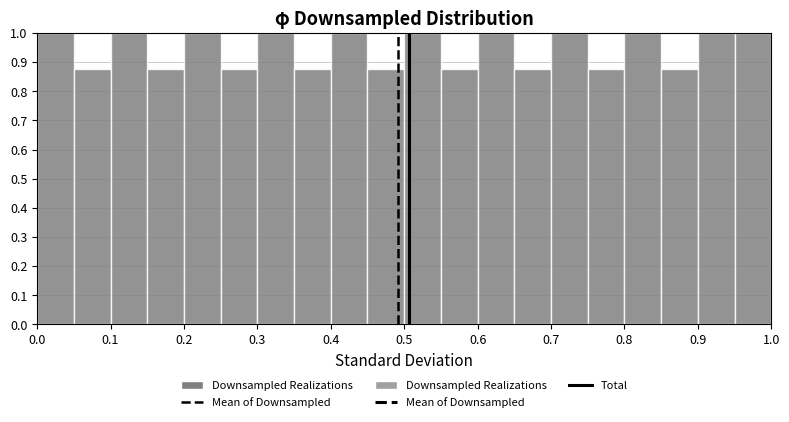

Reading left to right, transcribe this chart: for each bar, give the range it covers on the x-axis and its height. The values are not printed on the chart, so give them approximately, as read against the axis.

0.00 to 0.05: 1.00
0.05 to 0.10: 0.88
0.10 to 0.15: 1.00
0.15 to 0.20: 0.88
0.20 to 0.25: 1.00
0.25 to 0.30: 0.88
0.30 to 0.35: 1.00
0.35 to 0.40: 0.88
0.40 to 0.45: 1.00
0.45 to 0.50: 0.88
0.50 to 0.55: 1.00
0.55 to 0.60: 0.88
0.60 to 0.65: 1.00
0.65 to 0.70: 0.88
0.70 to 0.75: 1.00
0.75 to 0.80: 0.88
0.80 to 0.85: 1.00
0.85 to 0.90: 0.88
0.90 to 0.95: 1.00
0.95 to 1.00: 1.00